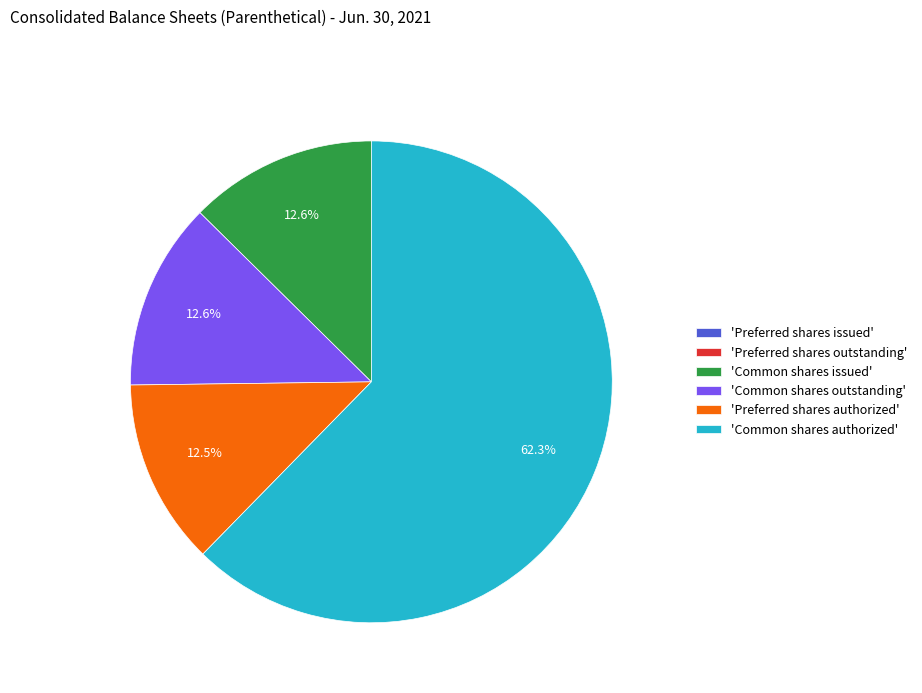

What is the largest slice in the pie chart?

'Common shares authorized'